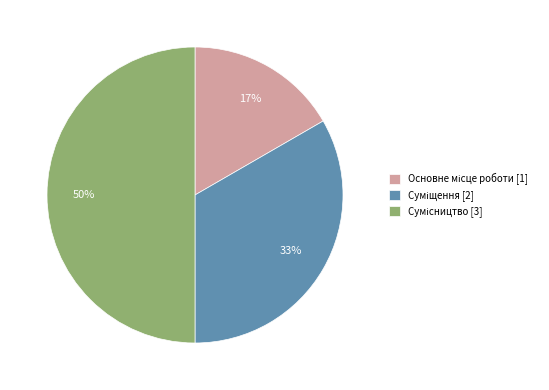

To the nearest percent, what is the average slice percentage?

33%